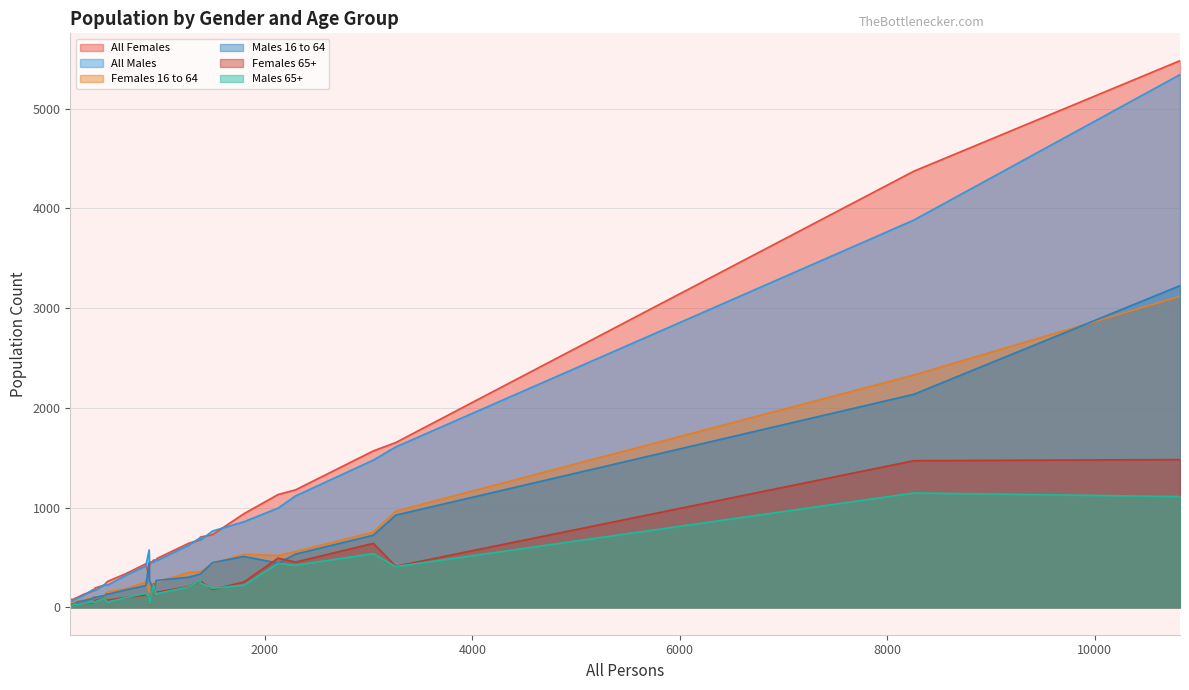

What is the label of the 28th point from the left?

124